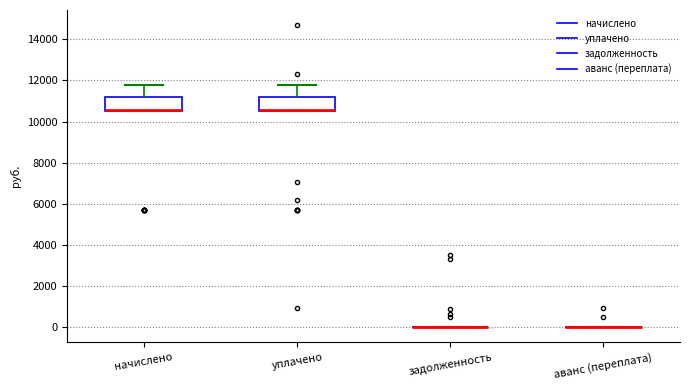

Reading left to right, read every box against the y-axis: the position of its median line, the range the box covers, and the ends of its whiskers. The values are not printed on the chart, so give them approximately, as read against the axis.

начислено: median 10600 (drawn on the box's lower edge), box 10600 to 11200, whiskers 10600 to 11800
уплачено: median 10600 (drawn on the box's lower edge), box 10600 to 11200, whiskers 10600 to 11800
задолженность: box collapsed to a line at 0, whiskers 0 to 0
аванс (переплата): box collapsed to a line at 0, whiskers 0 to 0